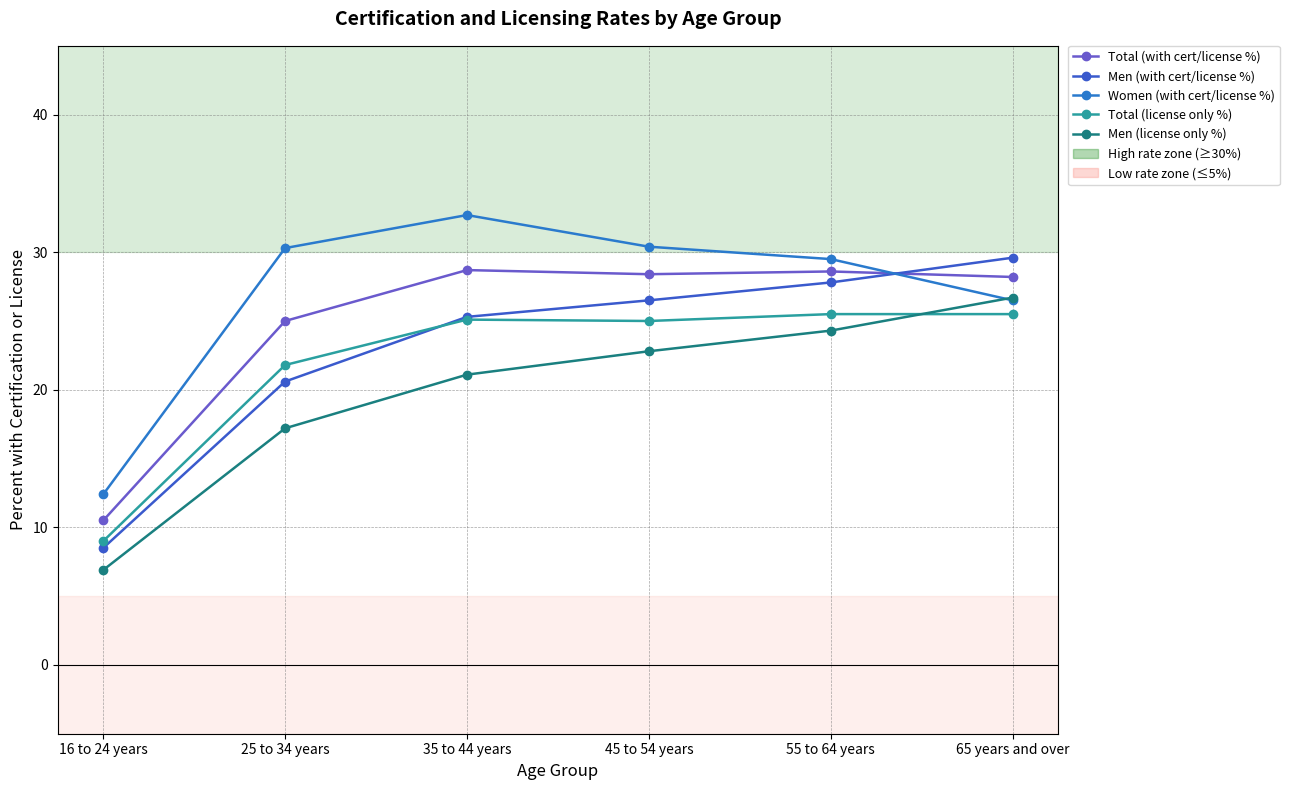

Read the Total (license only %) value at 35 to 44 years.

25.1